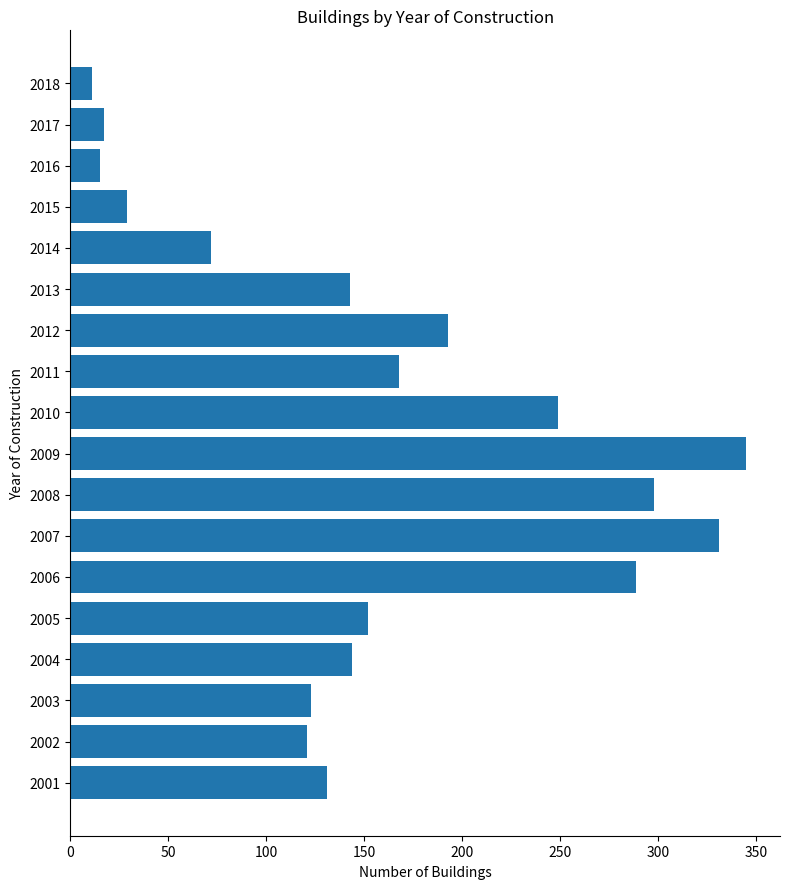

What is the difference between the maximum and minimum values?

334